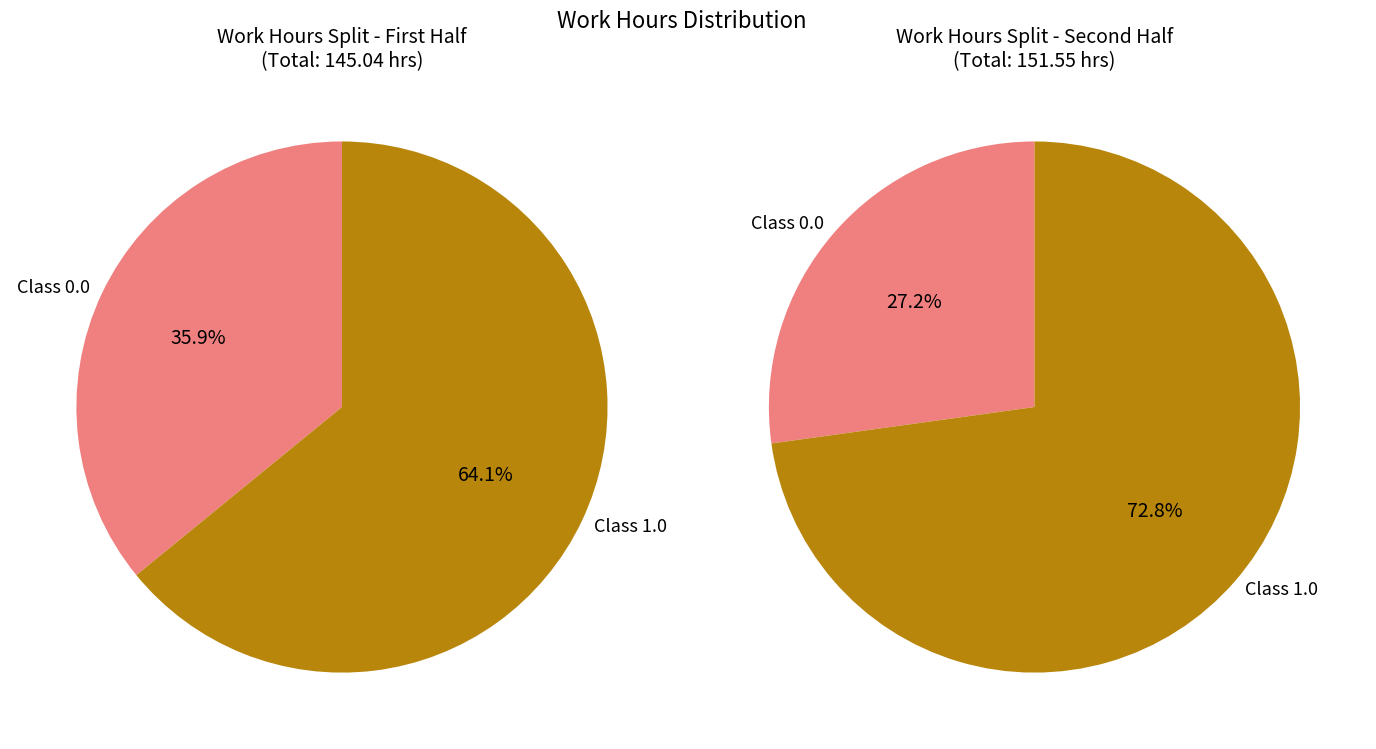

True or false: 14-Mon accounts for 1% of the total.

False